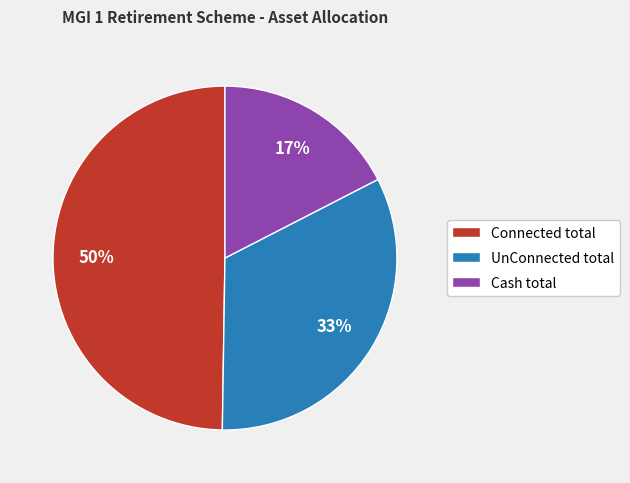

To the nearest percent, what is the difference between the Connected total and UnConnected total slice percentages?

17%